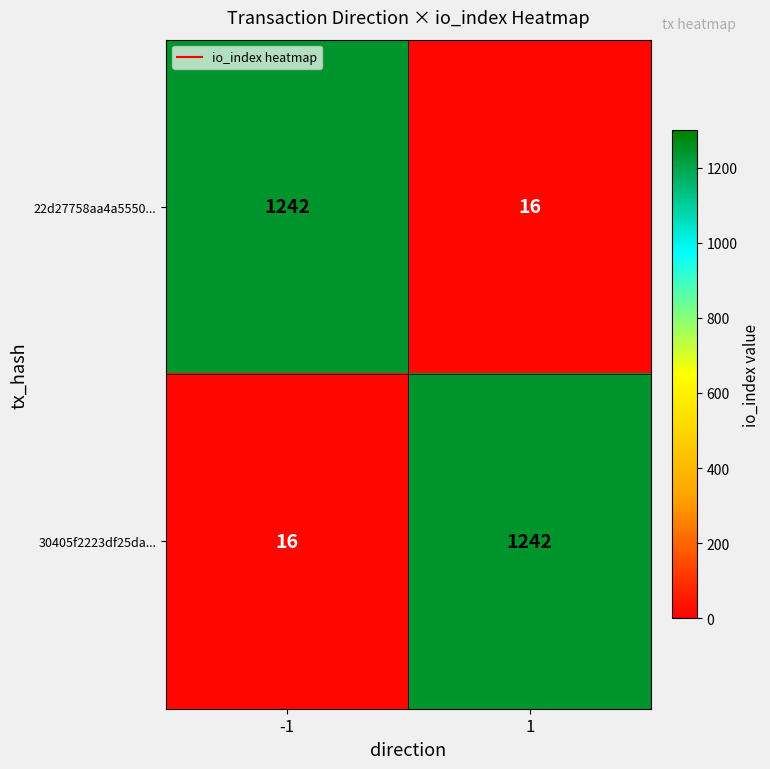

The 30405f2223df25da... series shows 2001 at 1. True or false?

False